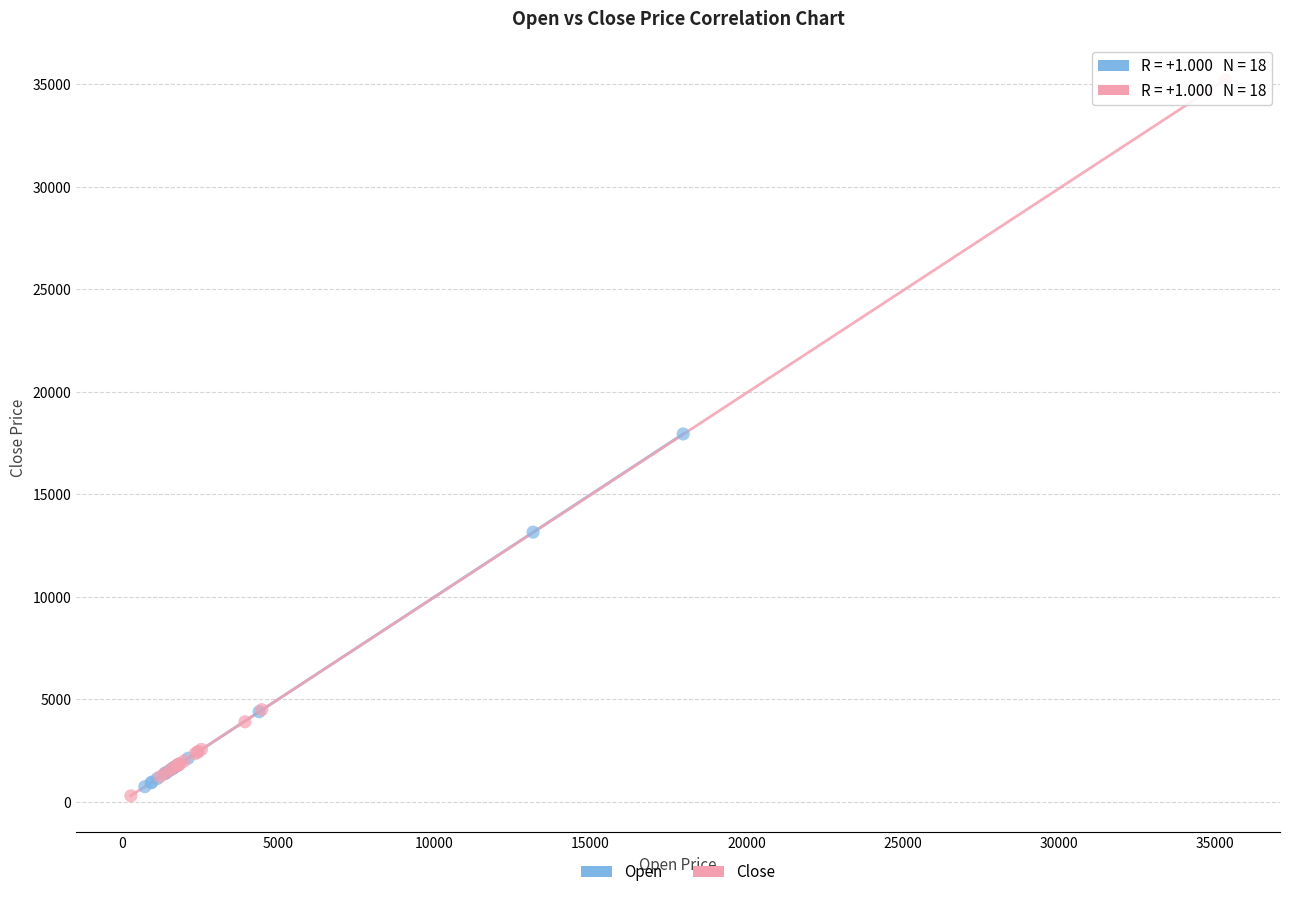

Which series contains the highest Y value?

Close